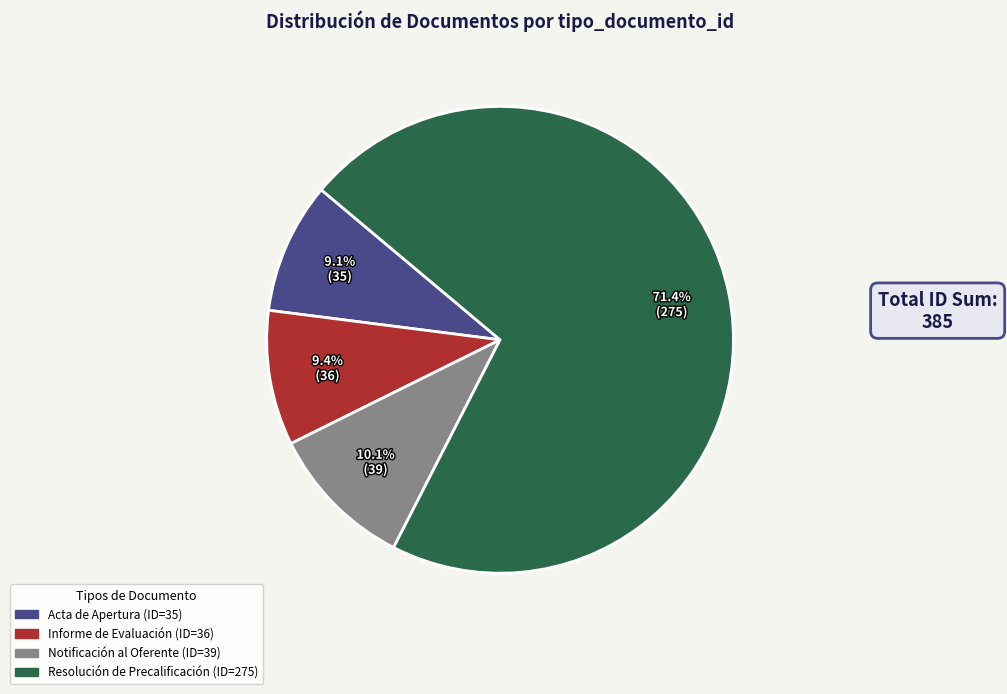

Do Notificación al Oferente and Acta de Apertura together represent more than half of the pie?

No